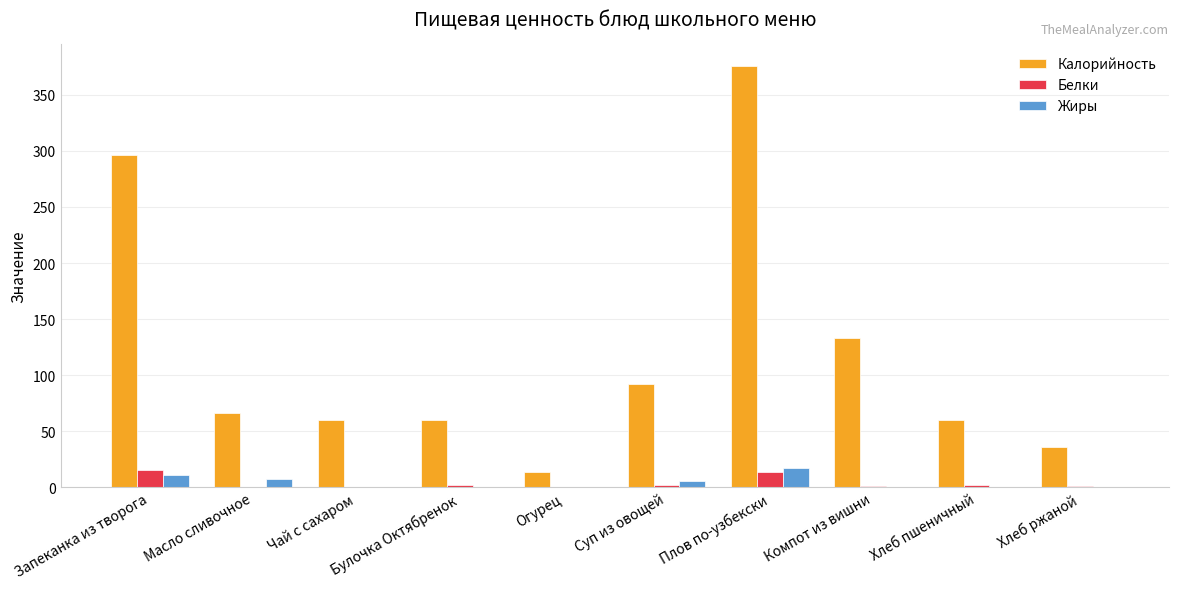

The value of Калорийность at Булочка Октябренок is 28.7. True or false?

False